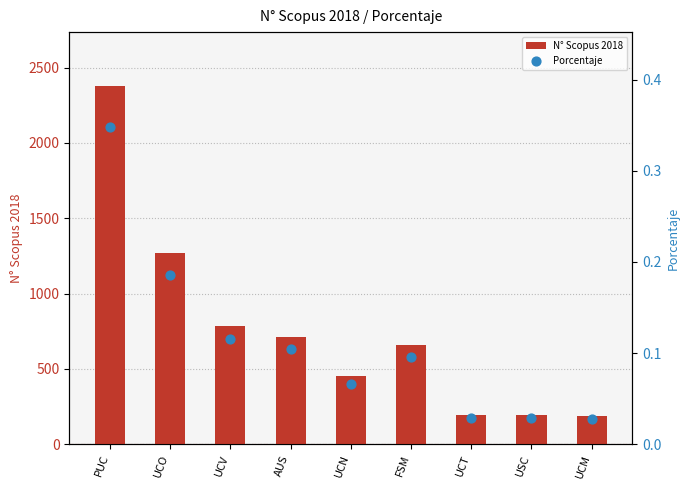

Which series has the largest Y range (max minus min)?

N° Scopus 2018